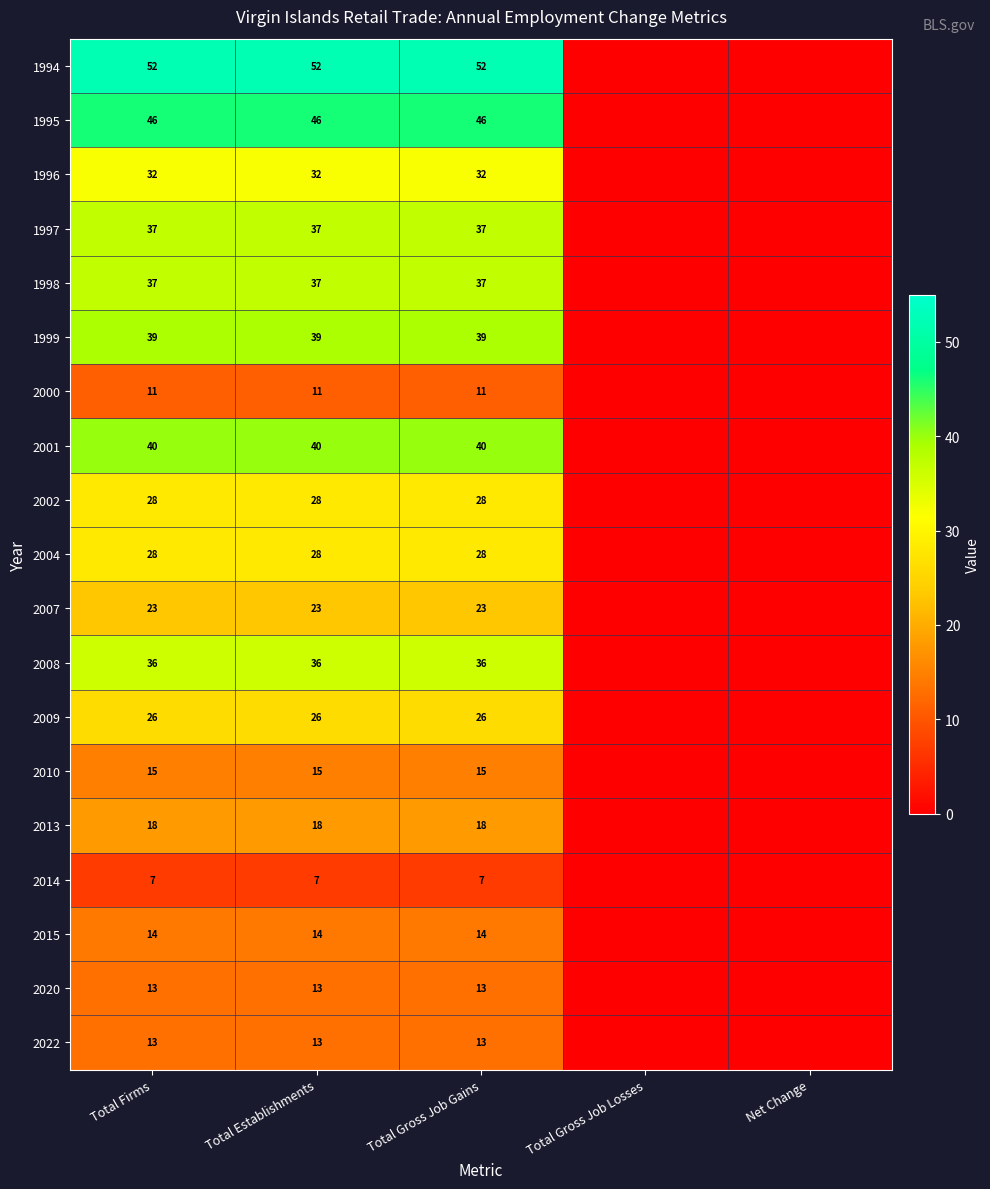

The 2007 series shows 31 at Total Establishments. True or false?

False